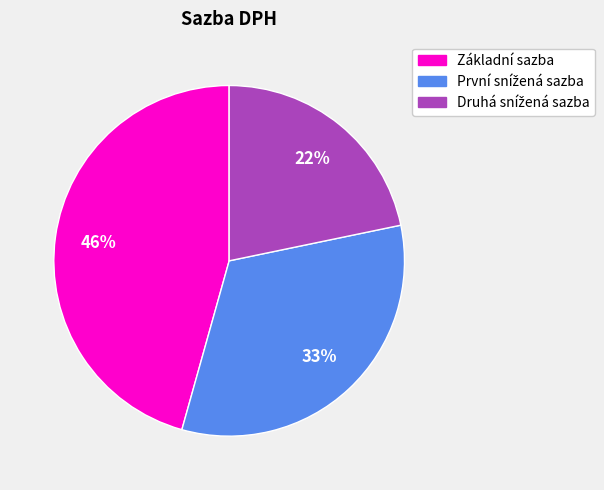

Which slice is the largest?

Základní sazba